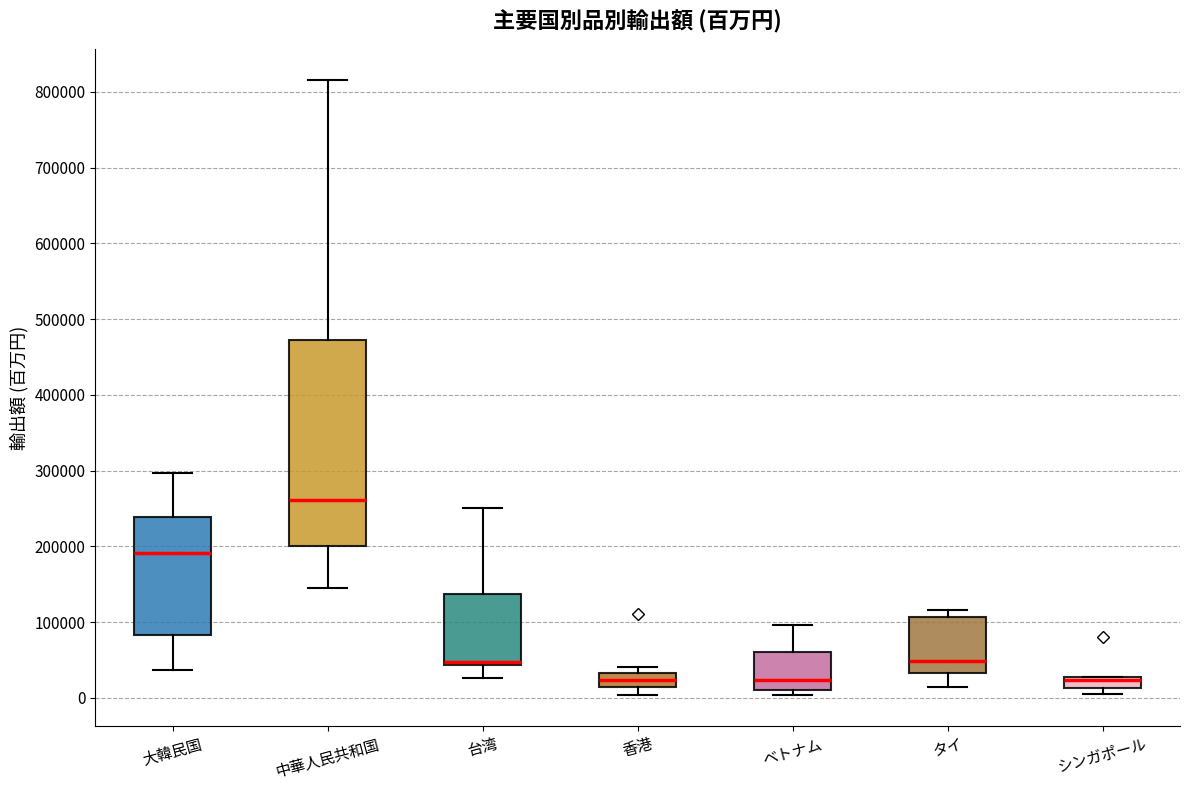

Comparing the boxes themselves (not the whiskers), which one is the tallest?

中華人民共和国